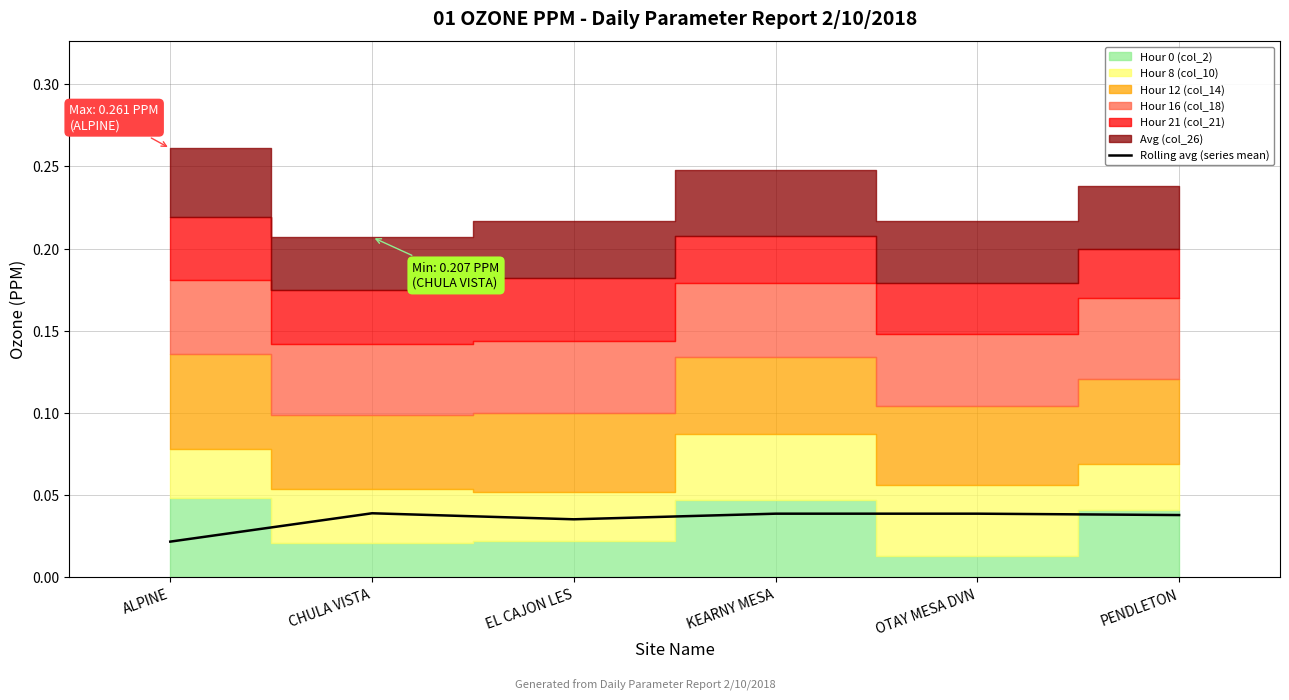

The chart shows a value of 0.0 at OTAY MESA DVN. True or false?

True